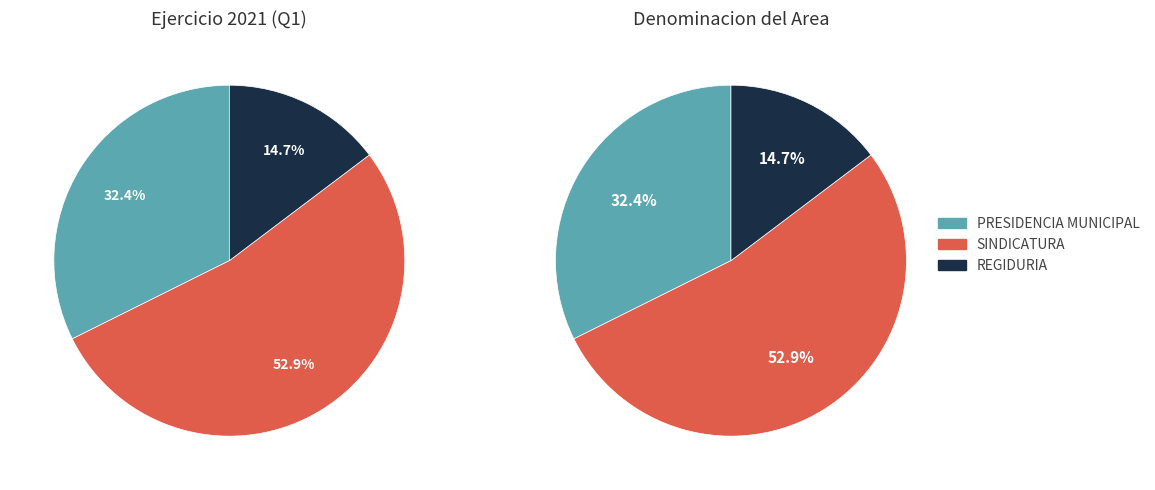

What is the ratio of the value at SINDICATURA to the value at REGIDURIA?

3.6